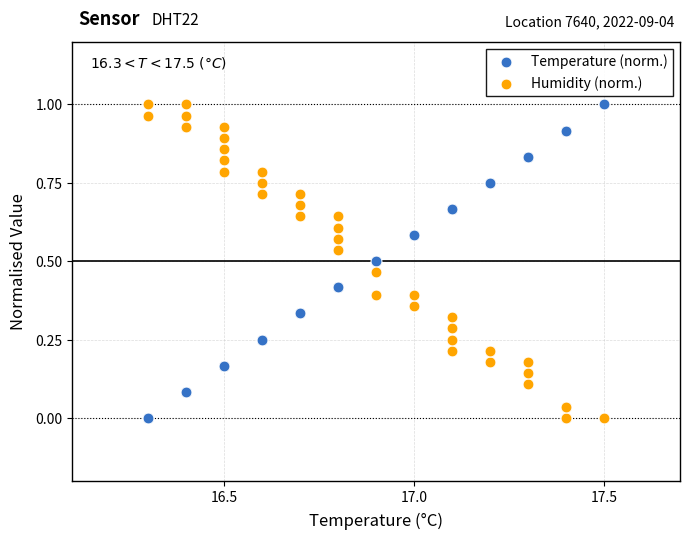

What is the X range (max minus min) for the scatter plot?

1.2